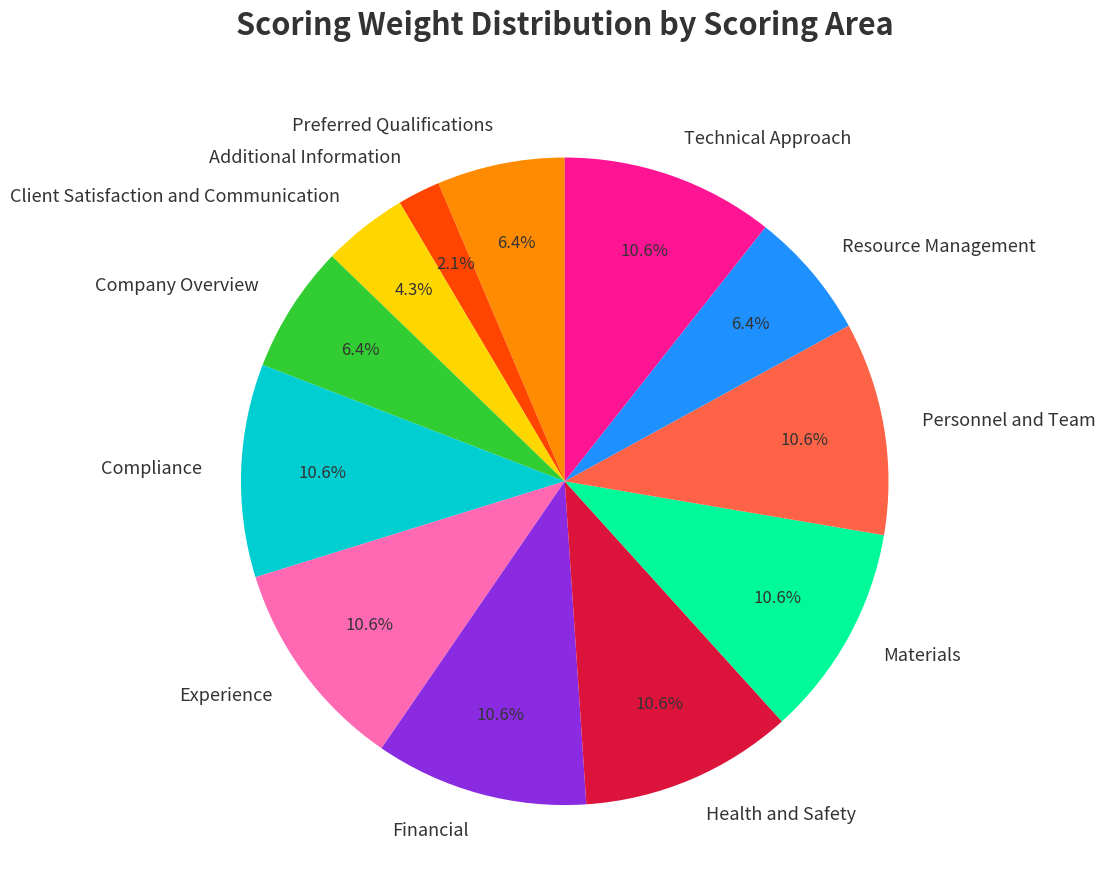

Approximately how many times larger is the value at Resource Management compared to Client Satisfaction and Communication?

1.5